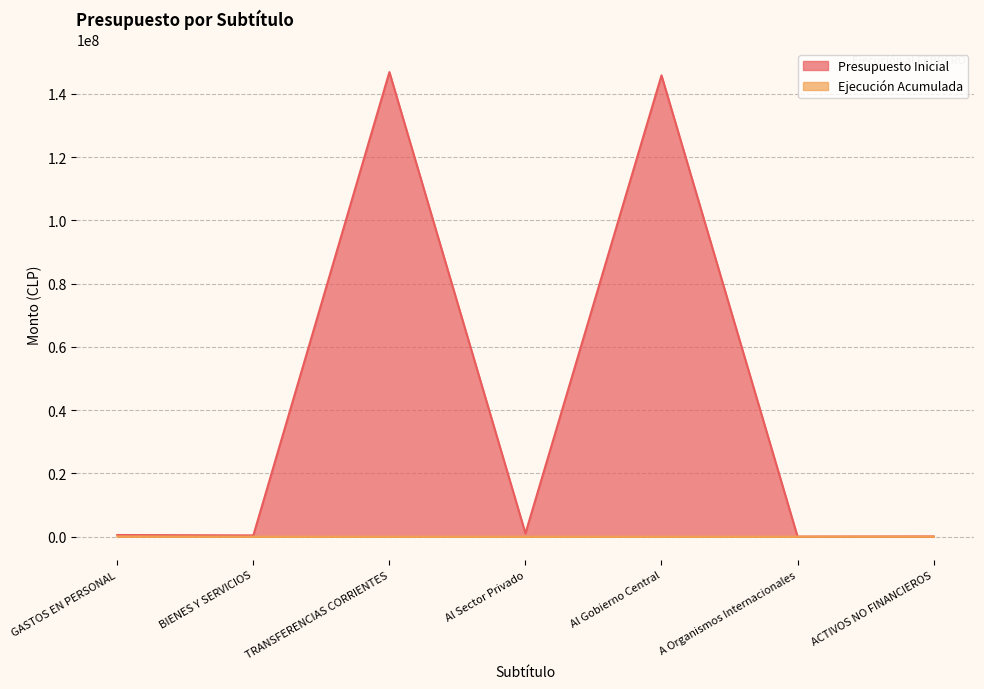

True or false: Presupuesto Inicial and Ejecución Acumulada intersect in this chart.

False